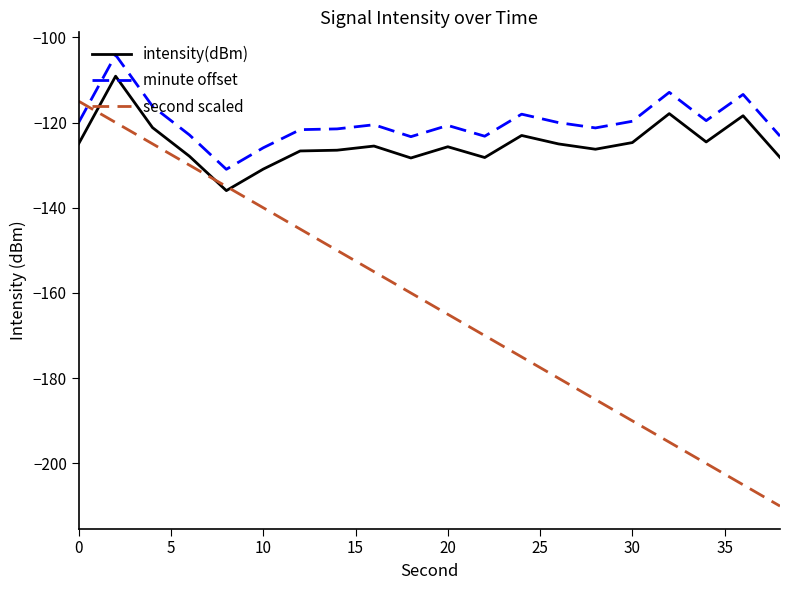

List the series in order of their peak value, lowest first.

second scaled, intensity(dBm), minute offset